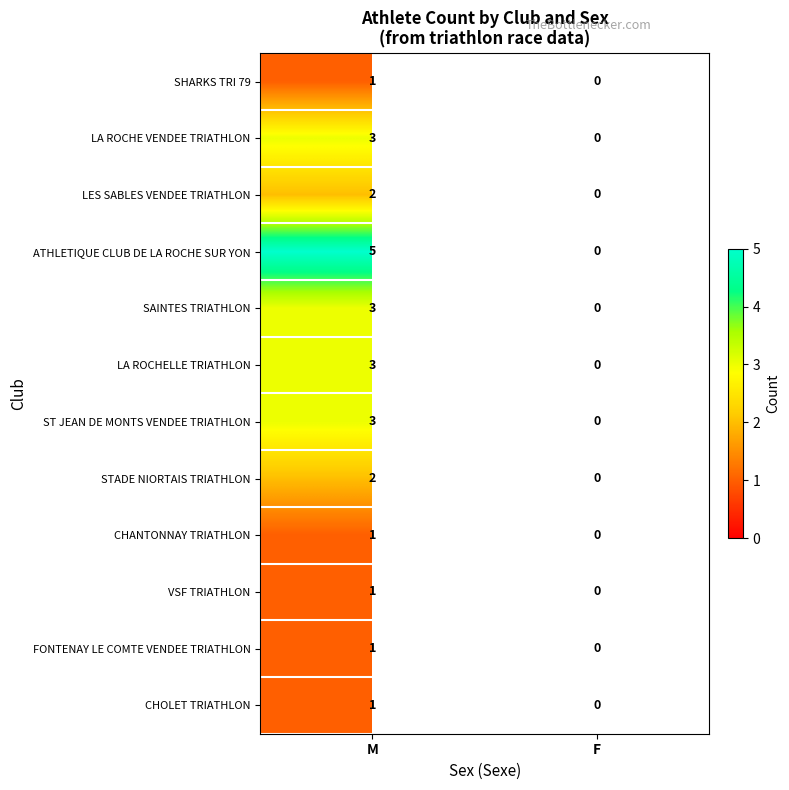

True or false: ATHLETIQUE CLUB DE LA ROCHE SUR YON has a value of 2 at M.

False